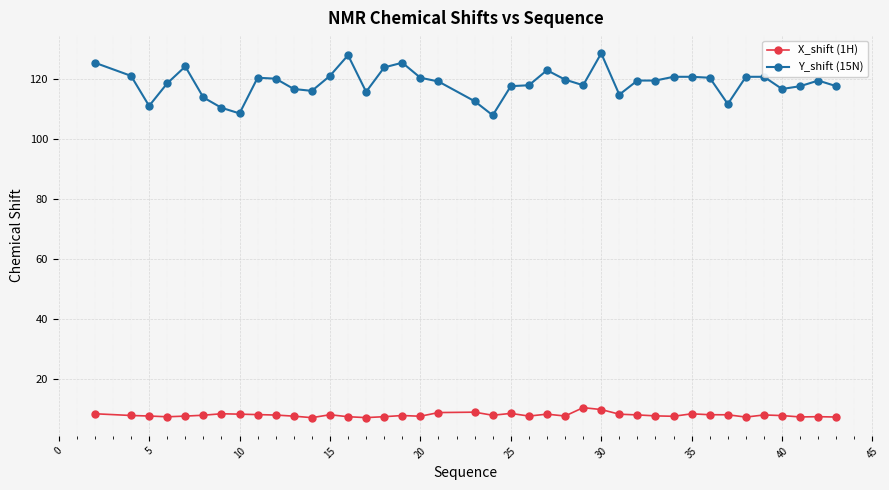

What is the difference between the maximum and second lowest values in the Y_shift (15N) series?

20.0